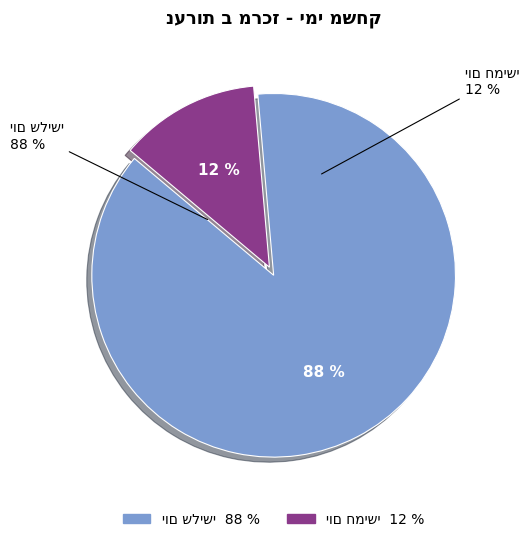

Is the sum of יום חמישי and יום שלישי greater than half?

Yes